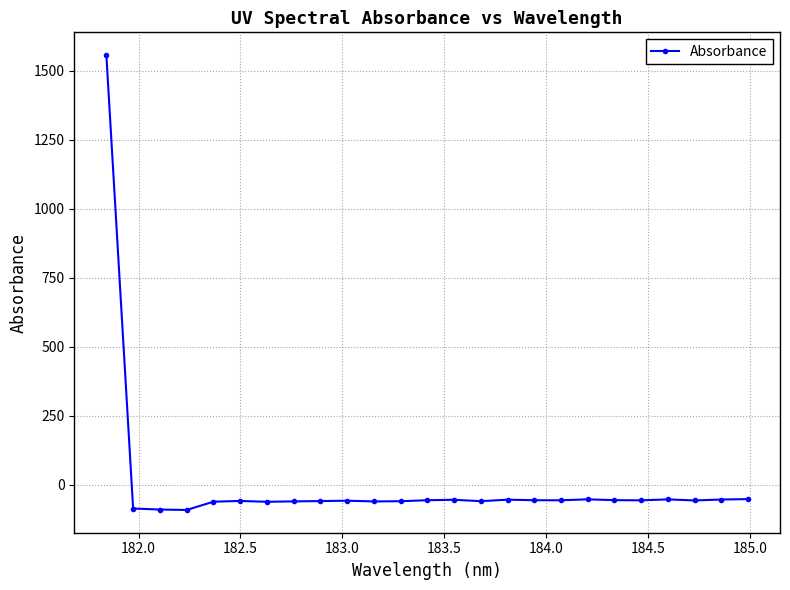

What is the smallest value displayed?

-91.7